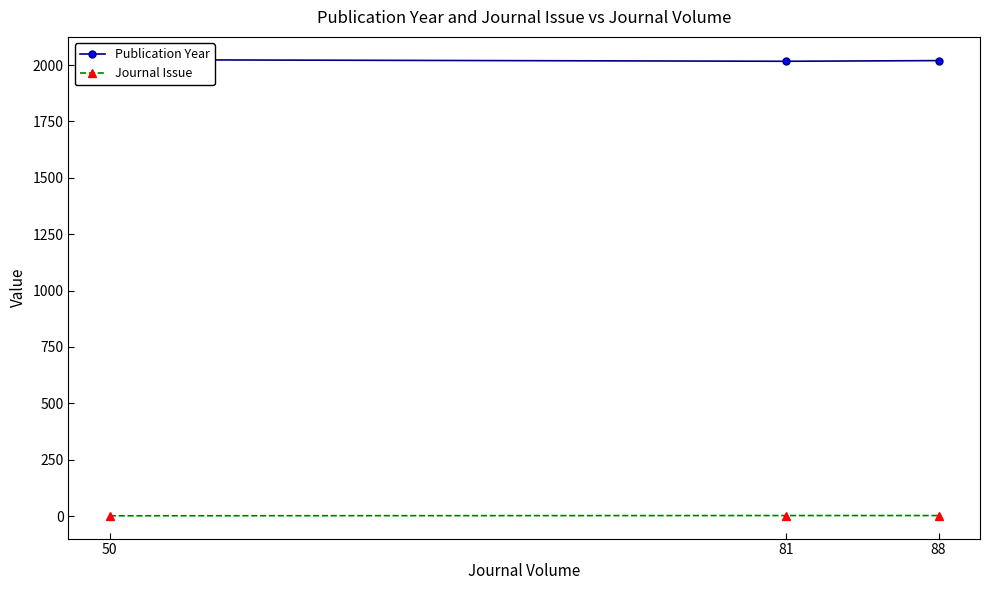

Is the value of Publication Year at 88 greater than the value of Journal Issue at 50?

Yes